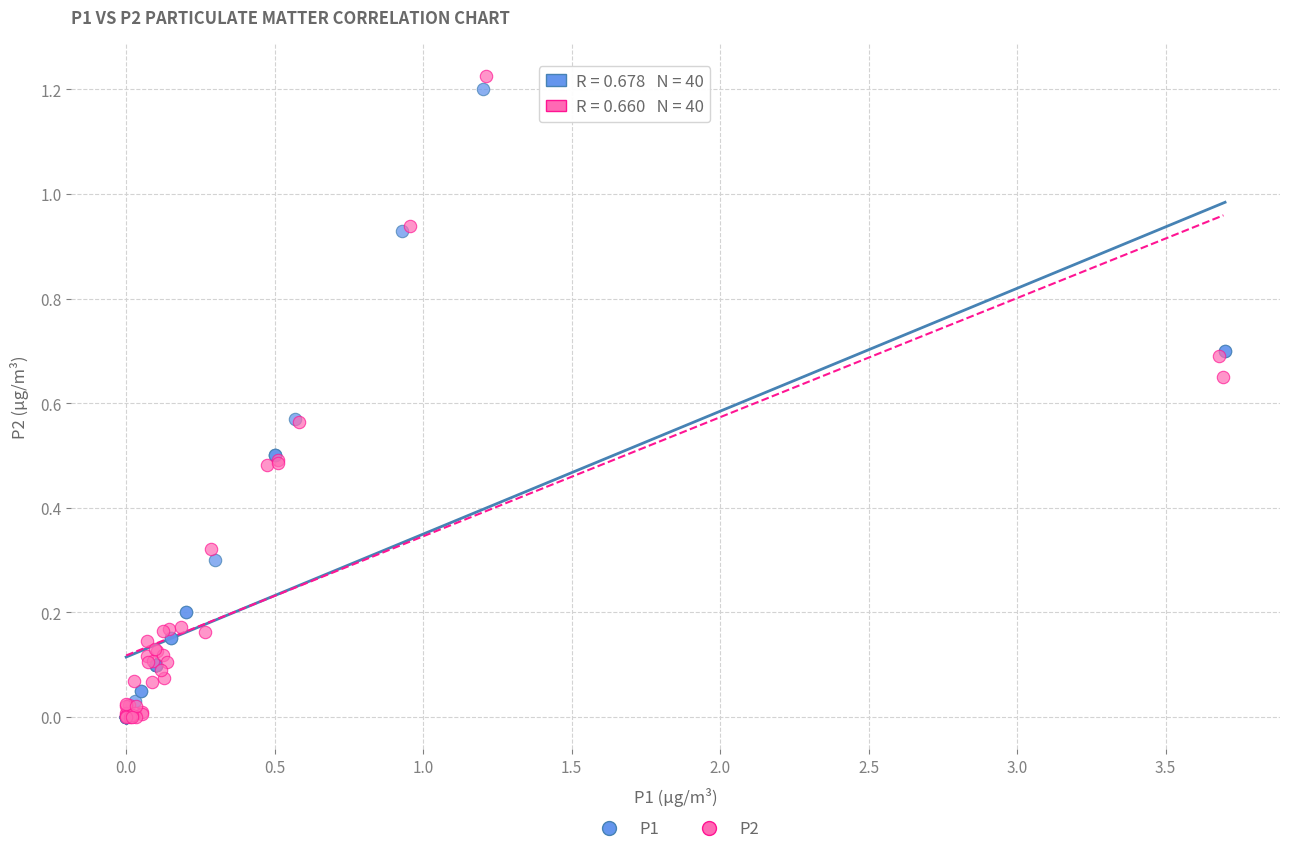

Which series has the largest Y range (max minus min)?

P2